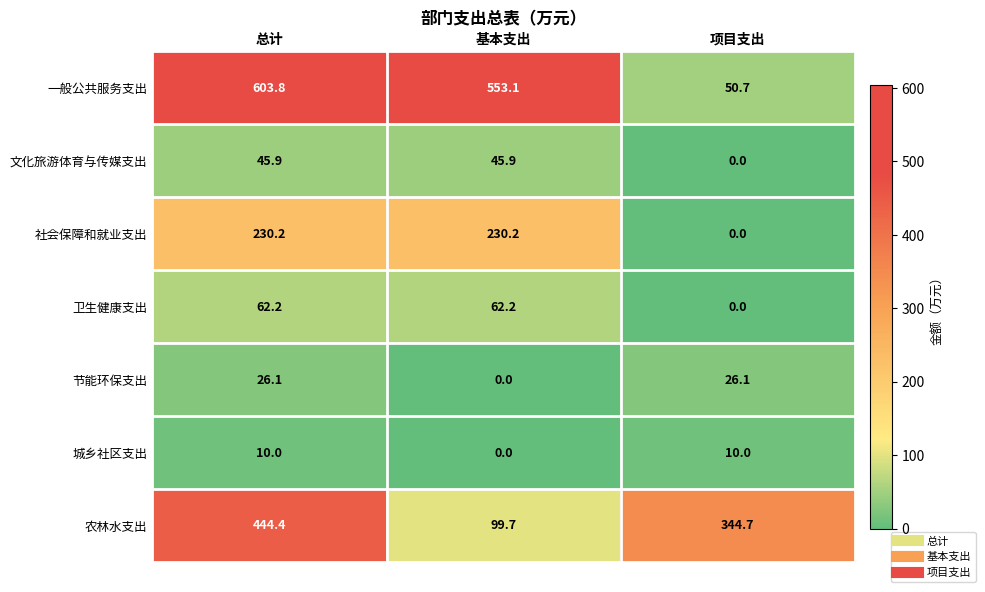

True or false: 城乡社区支出 has a value of 3.2 at 项目支出.

False